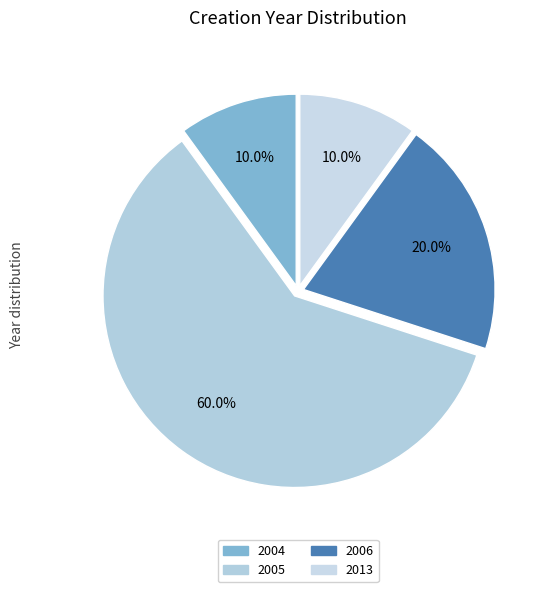

To the nearest percent, what is the average slice percentage?

25%